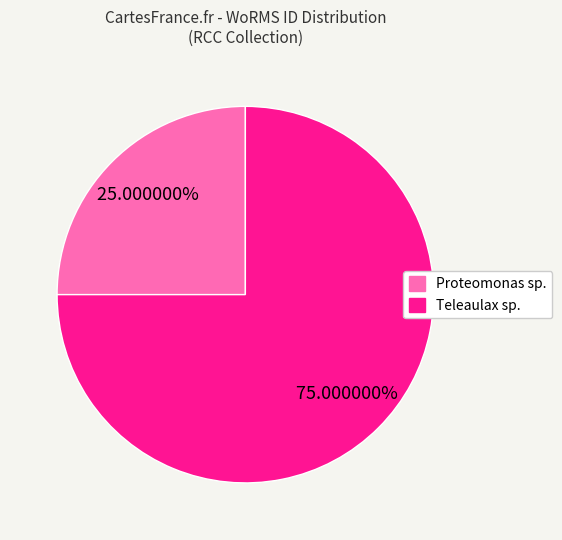

How many segments does this pie chart have?

2